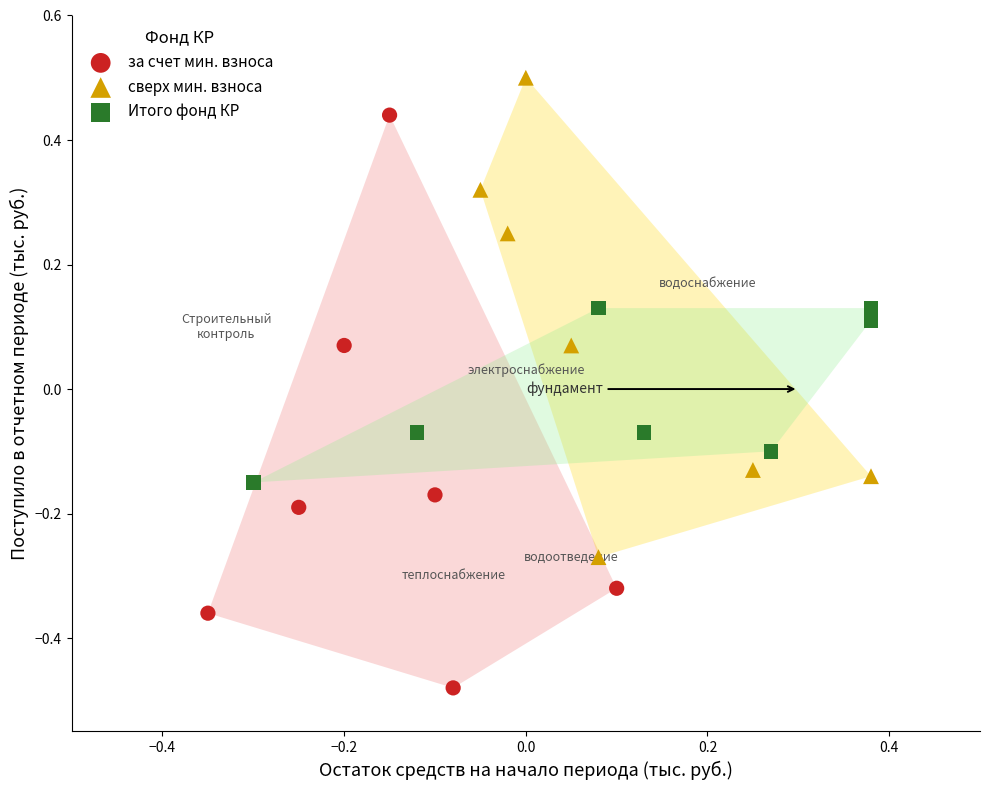

Which series reaches the minimum Y coordinate?

за счет мин. взноса